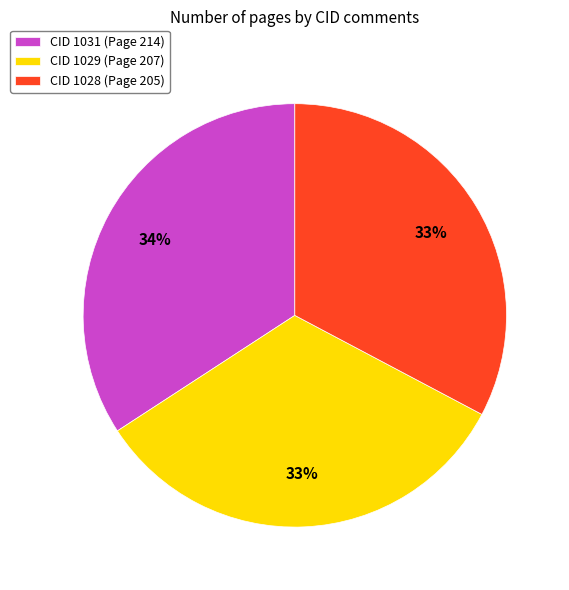

Is the sum of CID 1029 (Page 207) and CID 1031 (Page 214) greater than half?

Yes